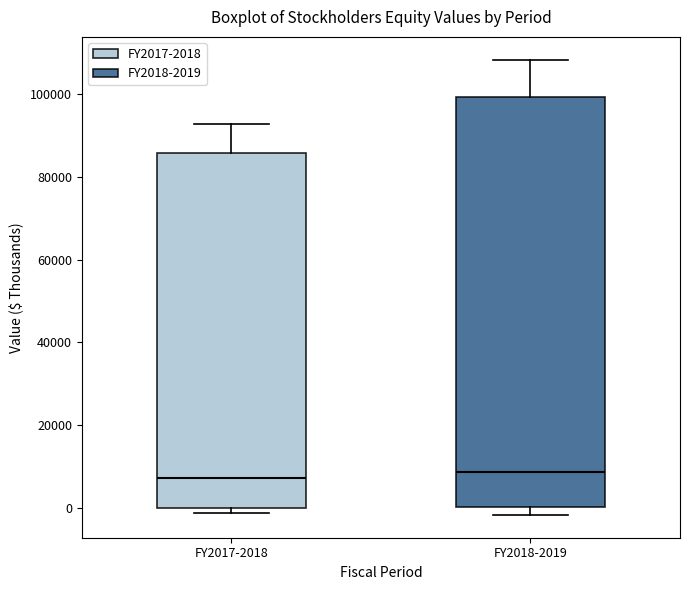

Reading left to right, read every box against the y-axis: the position of its median line, the range the box covers, and the ends of its whiskers. The values are not printed on the chart, so give them approximately, as read against the axis.

FY2017-2018: median 8000, box 0 to 86000, whiskers -2000 to 92000
FY2018-2019: median 8000, box 0 to 100000, whiskers -2000 to 108000